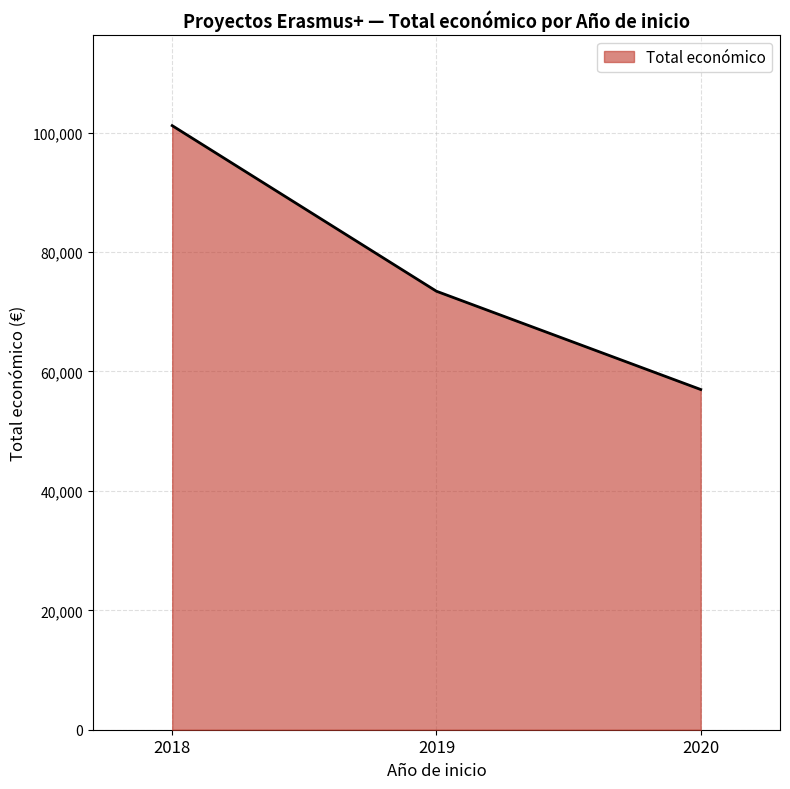

Count the number of data series in this chart.

1